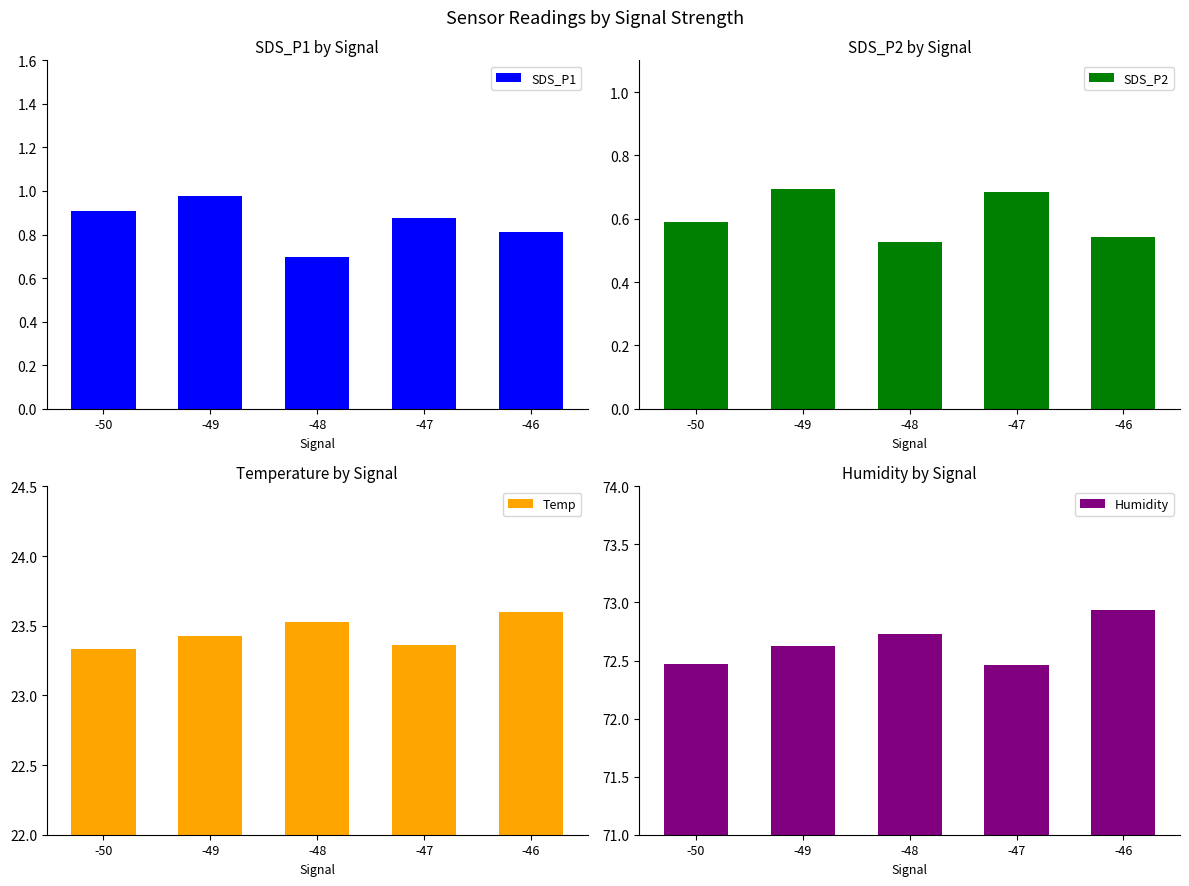

Count the number of data series in this chart.

4